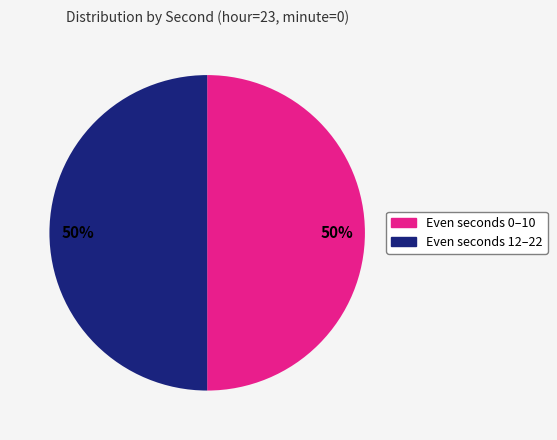

To the nearest percent, what is the average slice percentage?

50%